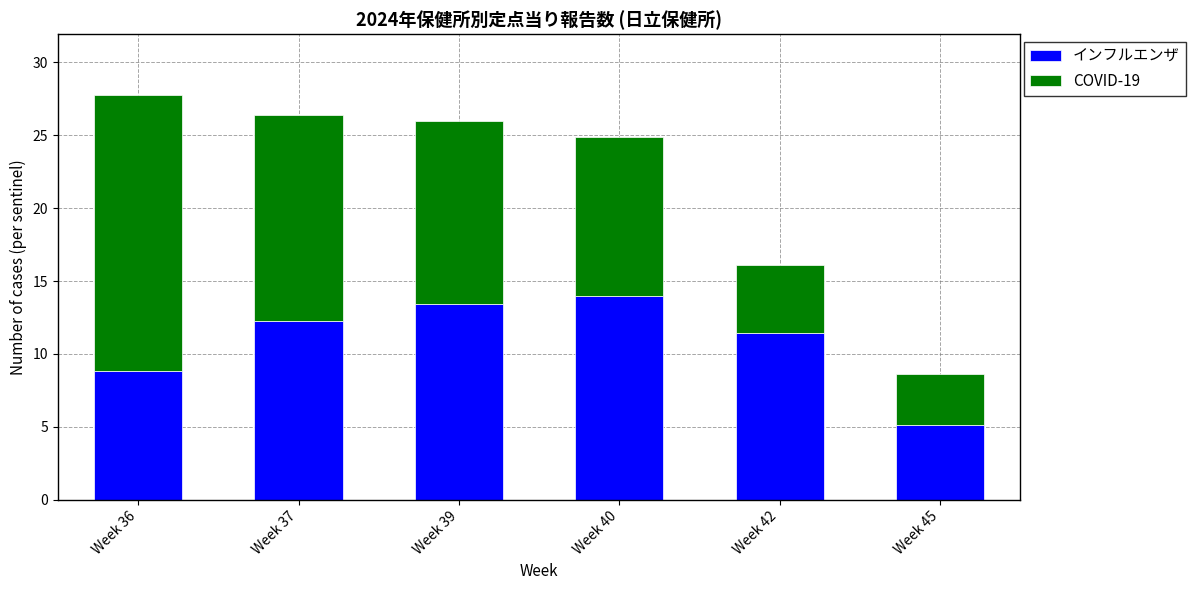

What is the total value across all series at Week 40?

24.9